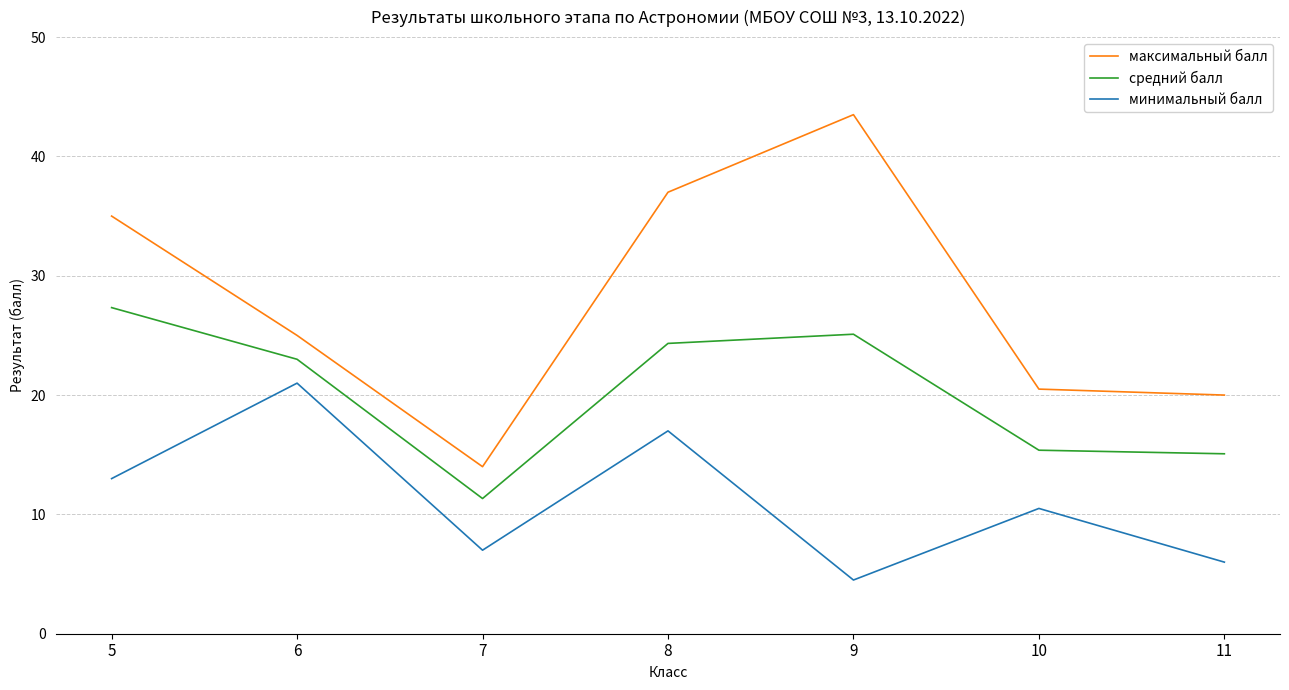

True or false: минимальный балл and средний балл intersect in this chart.

False